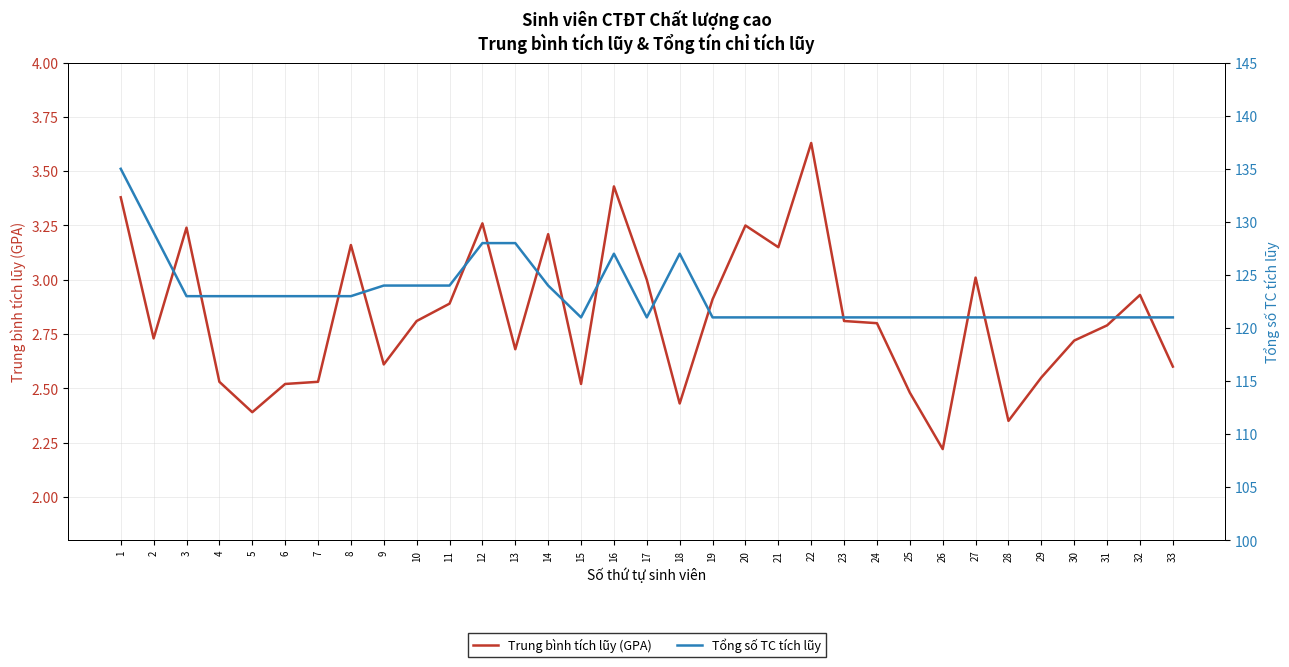

True or false: Tổng số TC tích lũy and Trung bình tích lũy (GPA) intersect in this chart.

False